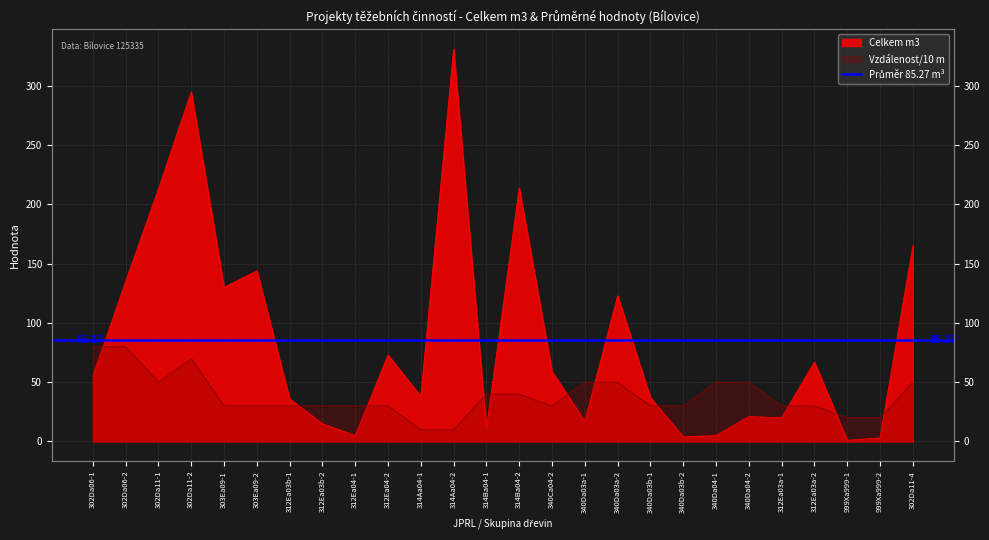

Which series has the largest range (max minus min)?

Celkem m3